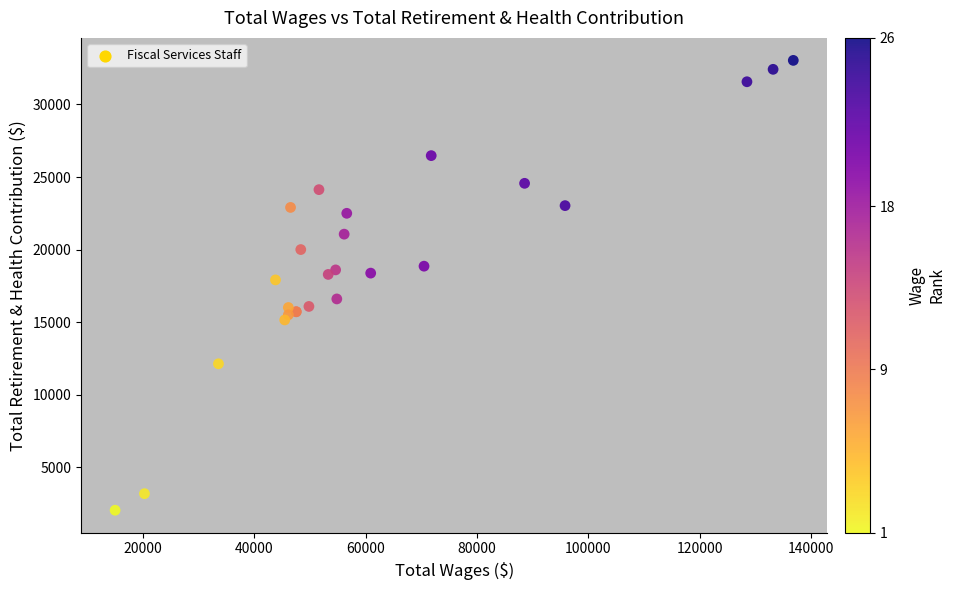

What Y value in the scatter plot is closest to 17535?

17908